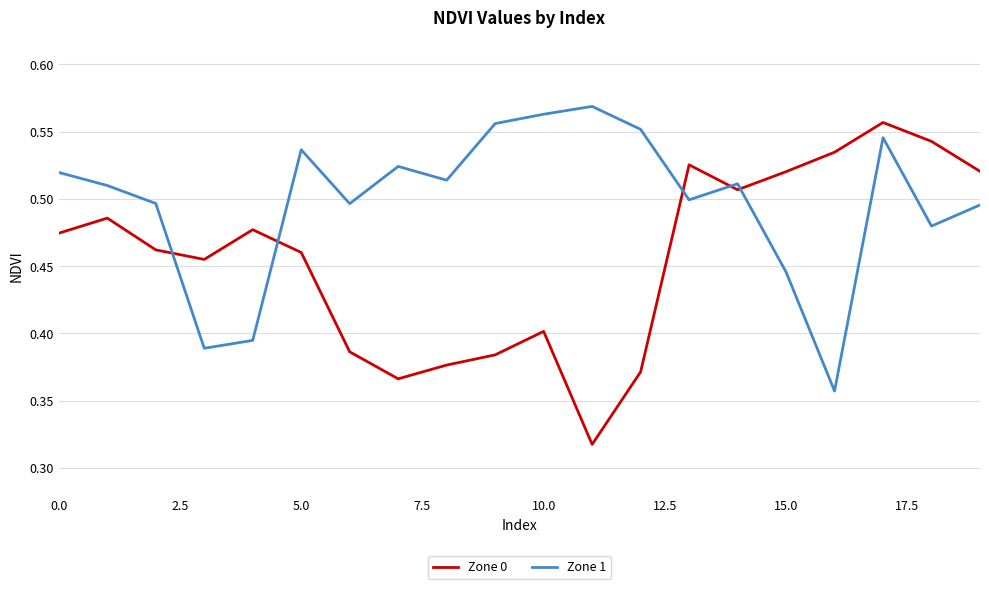

Which series has the largest total across all categories?

Zone 1